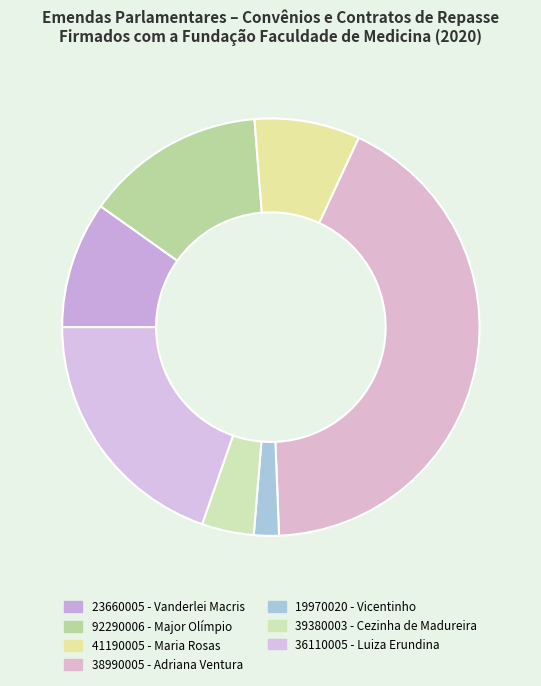

How many slices are in this pie chart?

7